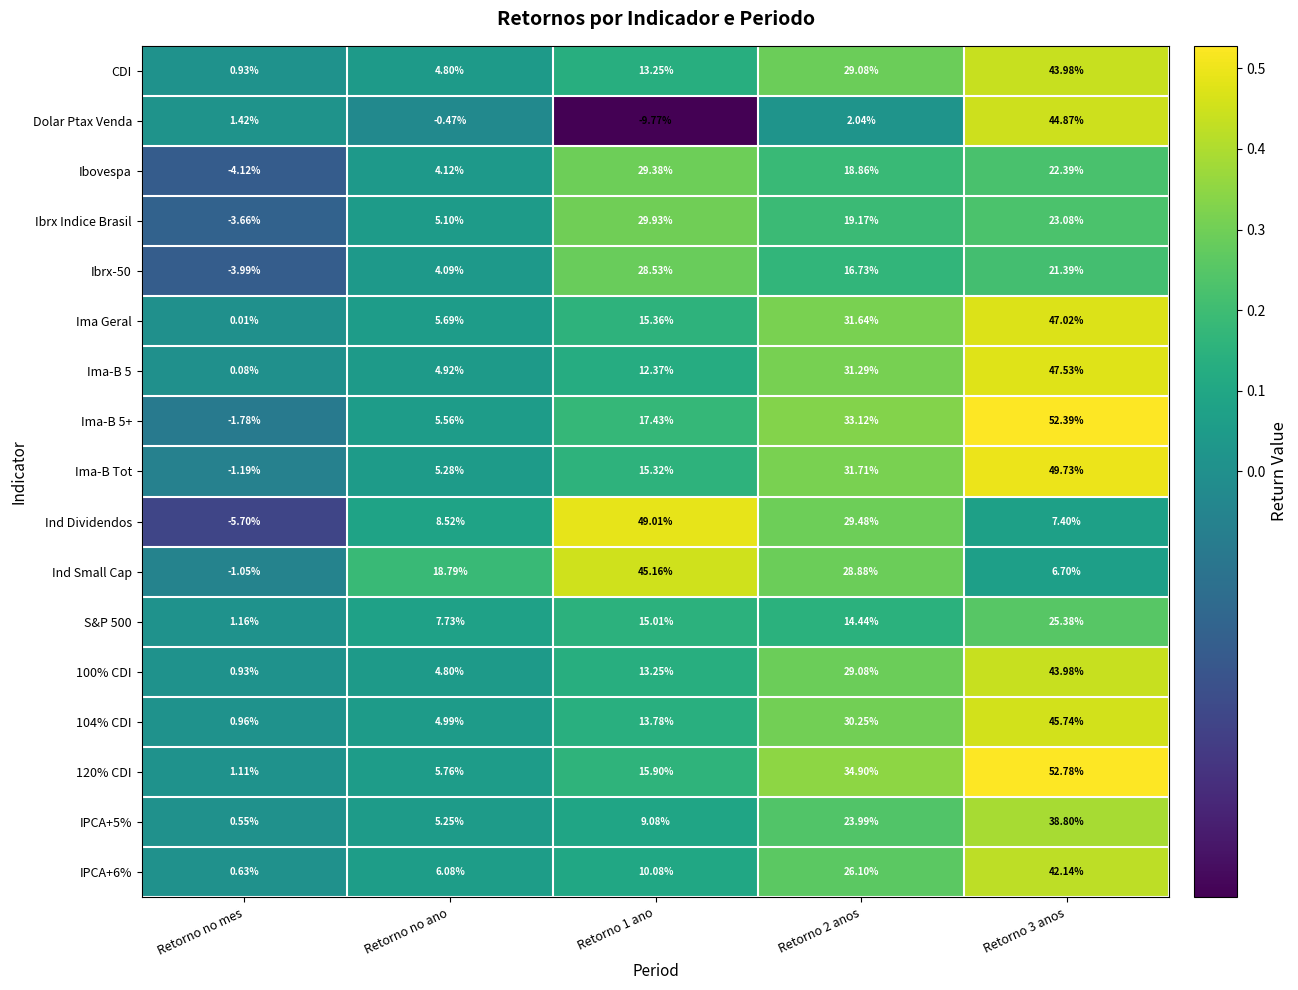

At how many categories does at least one series exceed 0?

5